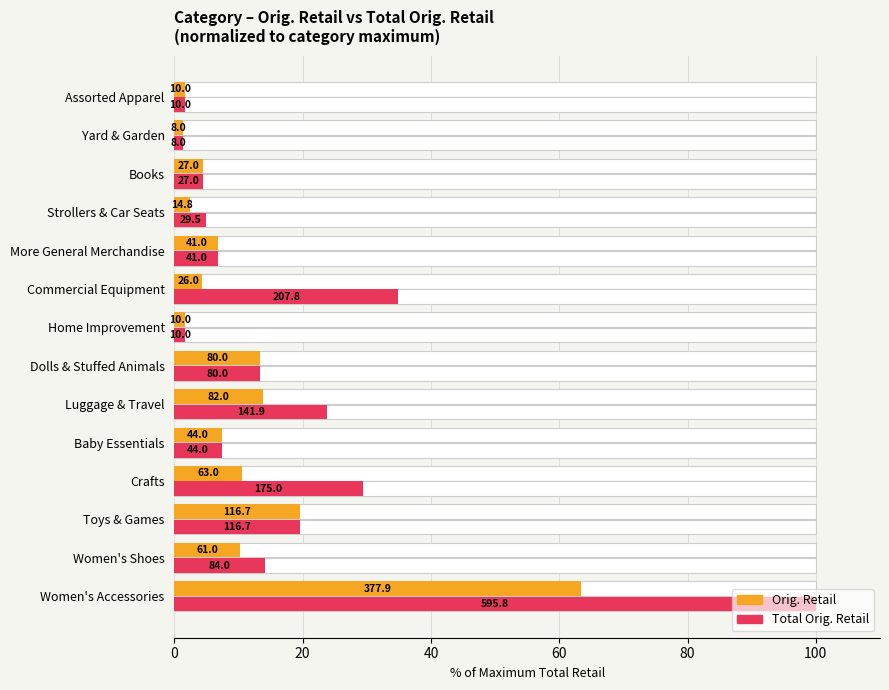

What is the average value of the Total Orig. Retail (max %) series?

18.8